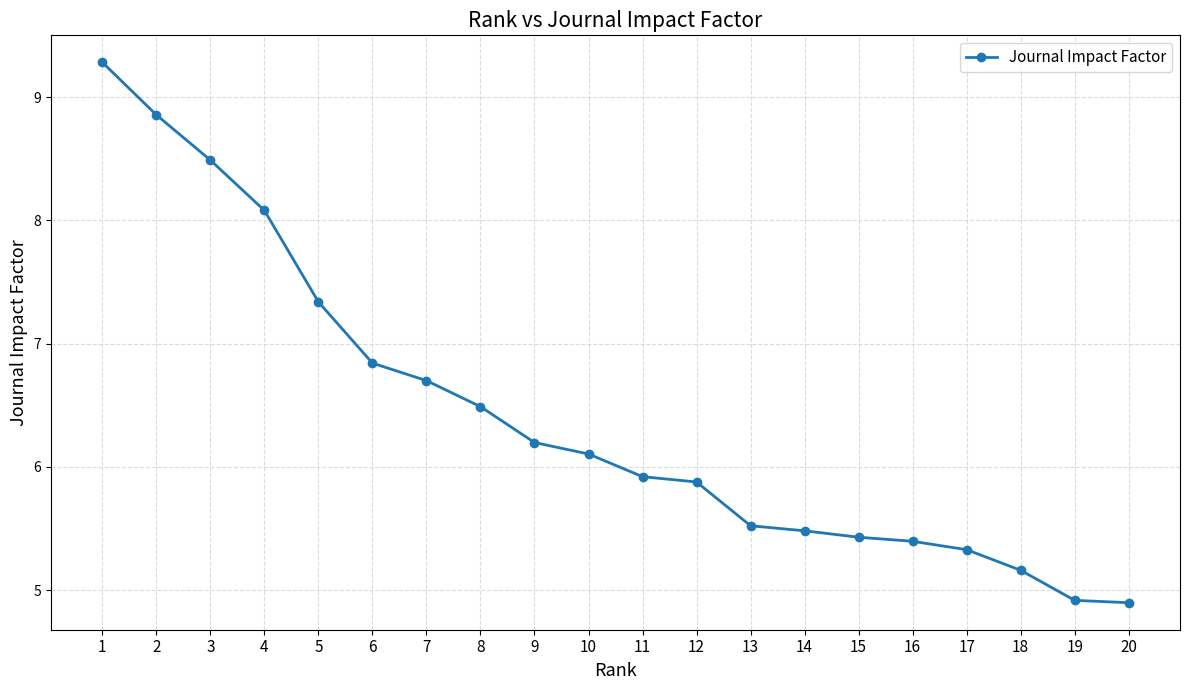

What is the smallest value displayed?

4.9